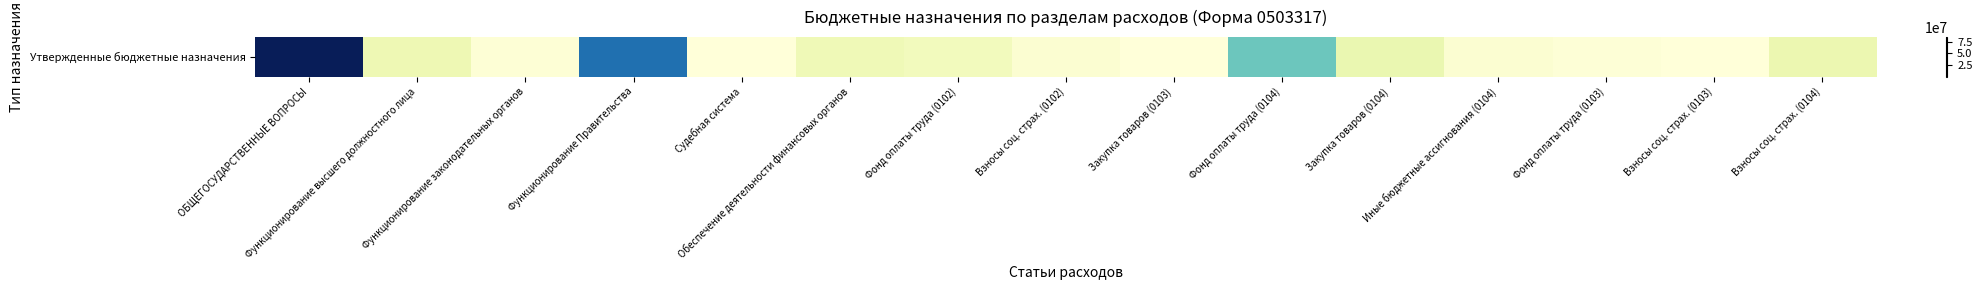

True or false: the data shows 34933303.3 at Фонд оплаты труда (0104).

True